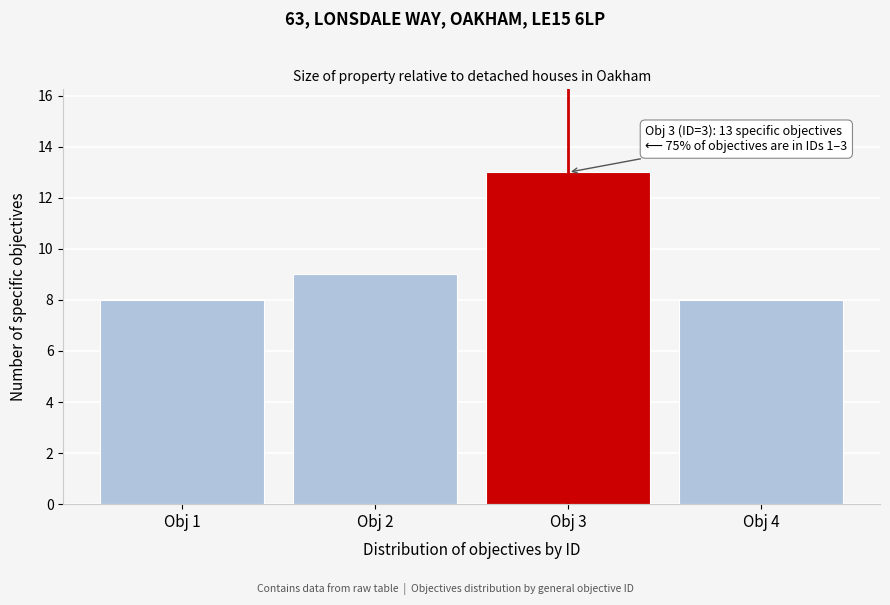

Reading left to right, list all the values displayed in this chart.

Obj 1=8	Obj 2=9	Obj 3=13	Obj 4=8